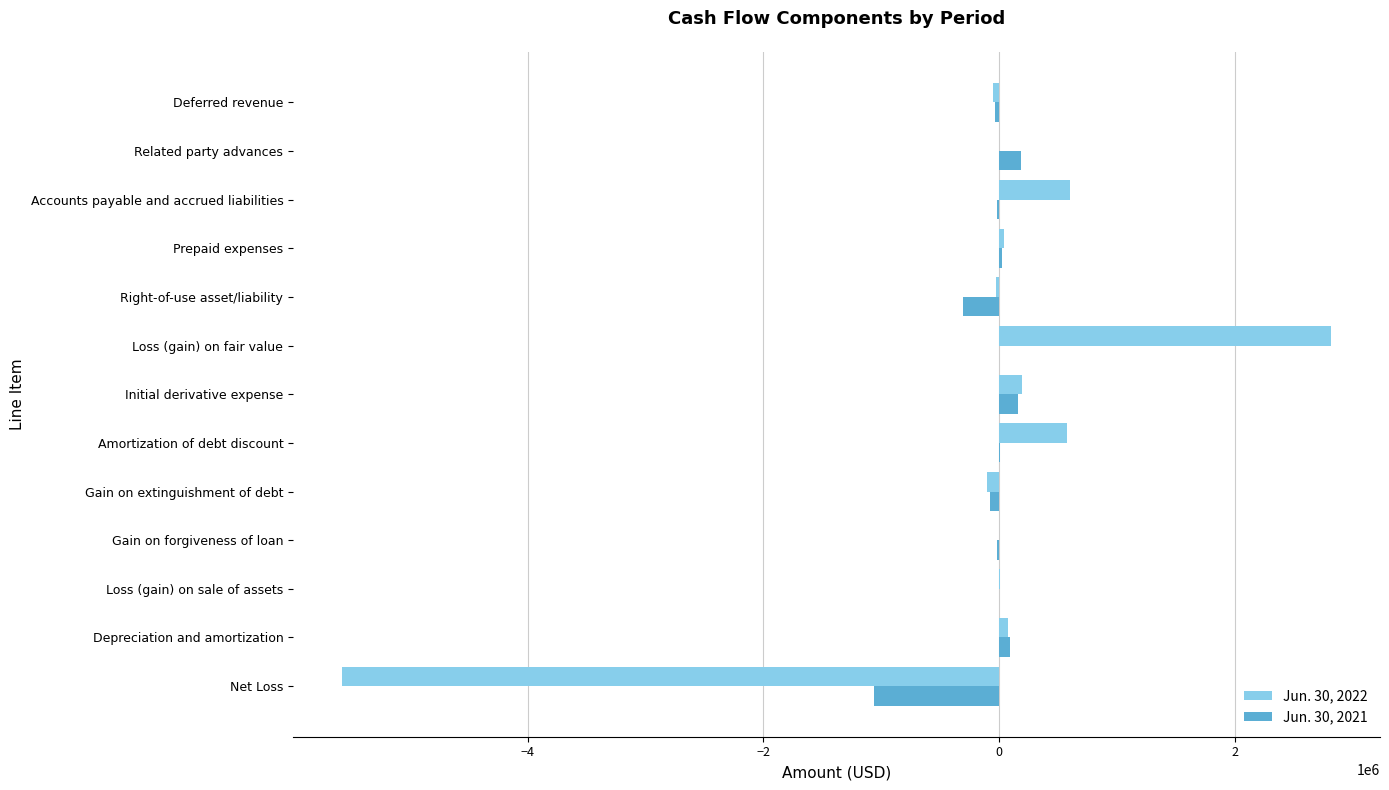

What is the sum of all Jun. 30, 2021 values?

-1069476